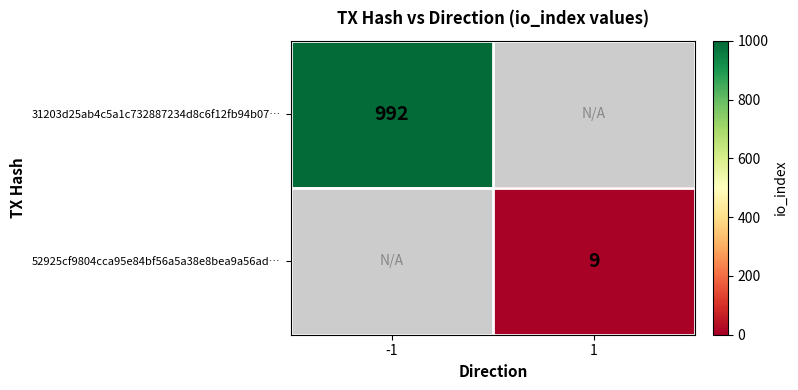

Is it true that 31203d25ab4c5a1c732887234d8c6f12fb94b07… equals 992 at -1?

True